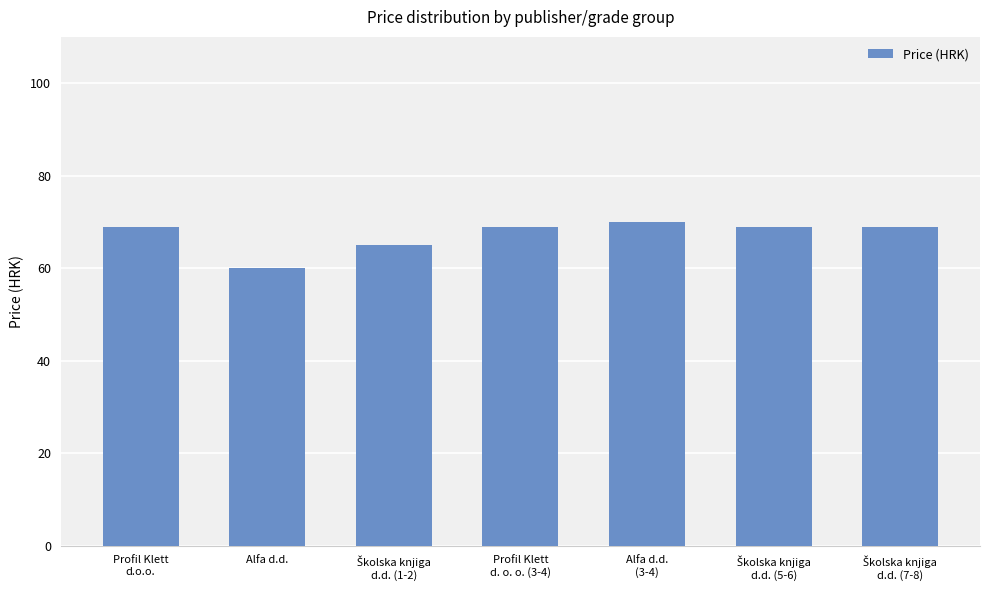

True or false: the data shows 15 at Profil Klett
d.o.o..

False